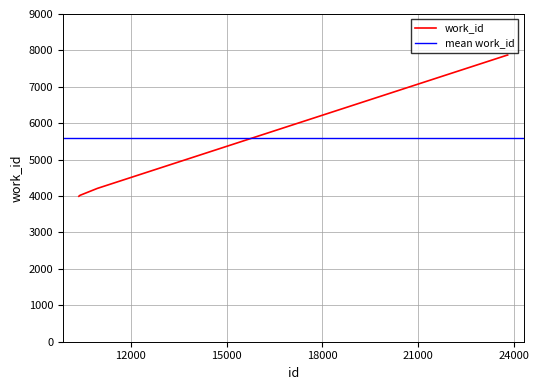

Reading left to right, list all the values displayed in this chart.

3995	4020	4211	7872	7872